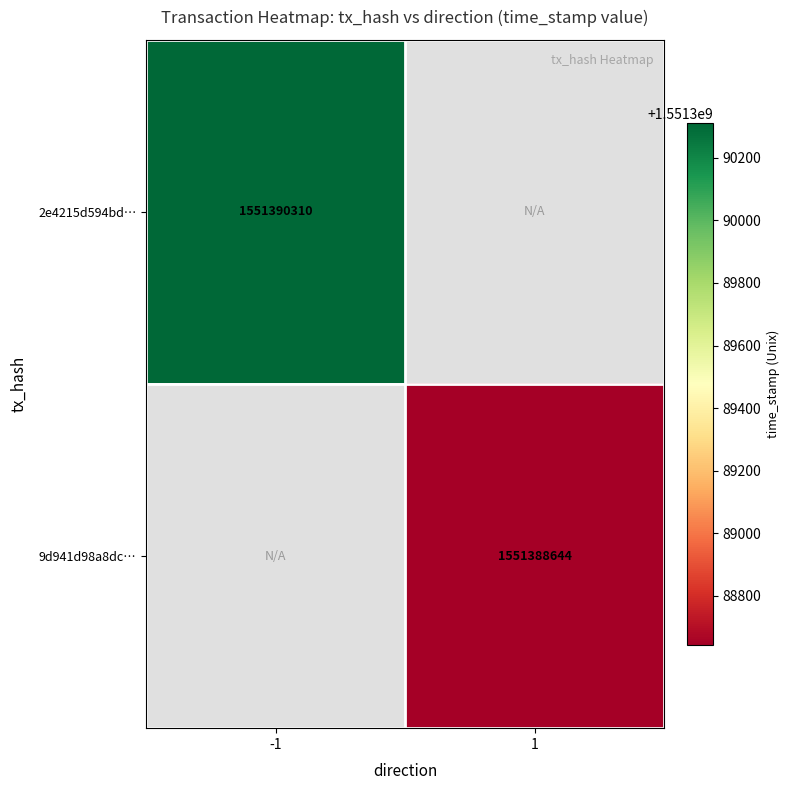

True or false: 9d941d98a8dc… has a value of 1551388644 at 1.

True